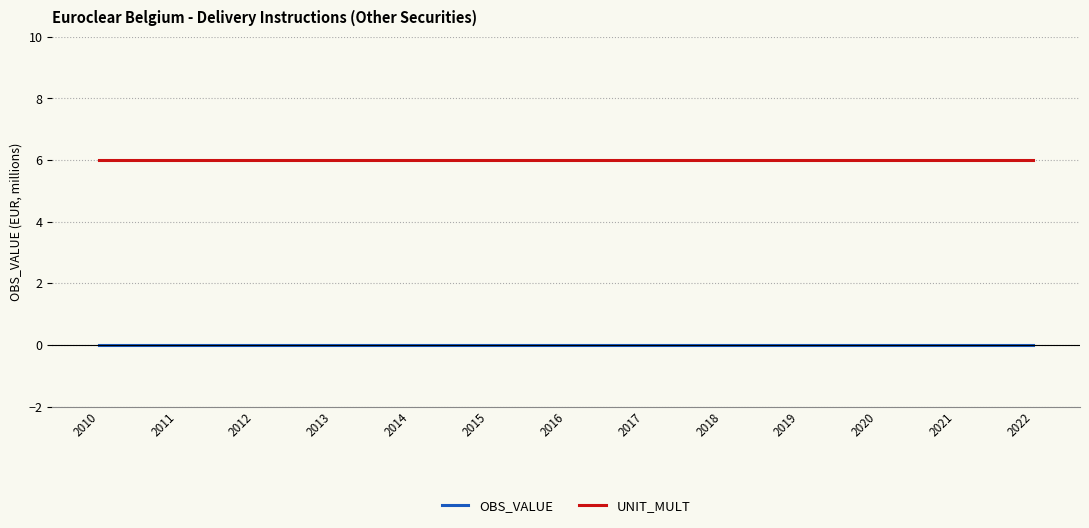

Which series has the largest total across all categories?

UNIT_MULT